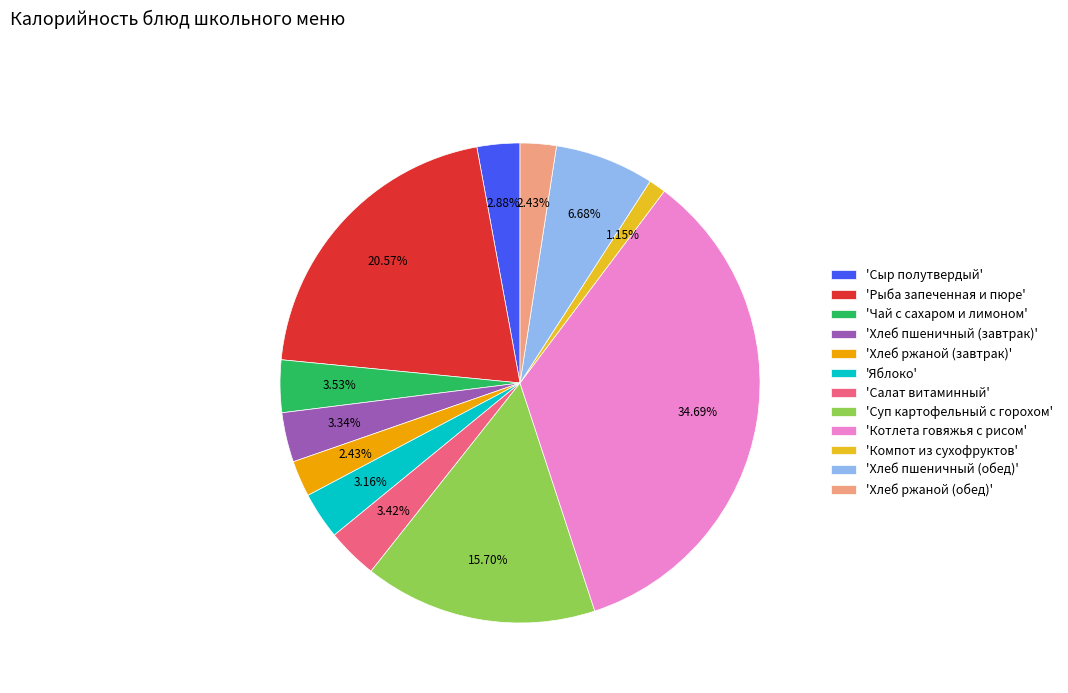

Combined, do 'Чай с сахаром и лимоном' and 'Суп картофельный с горохом' account for over 50%?

No